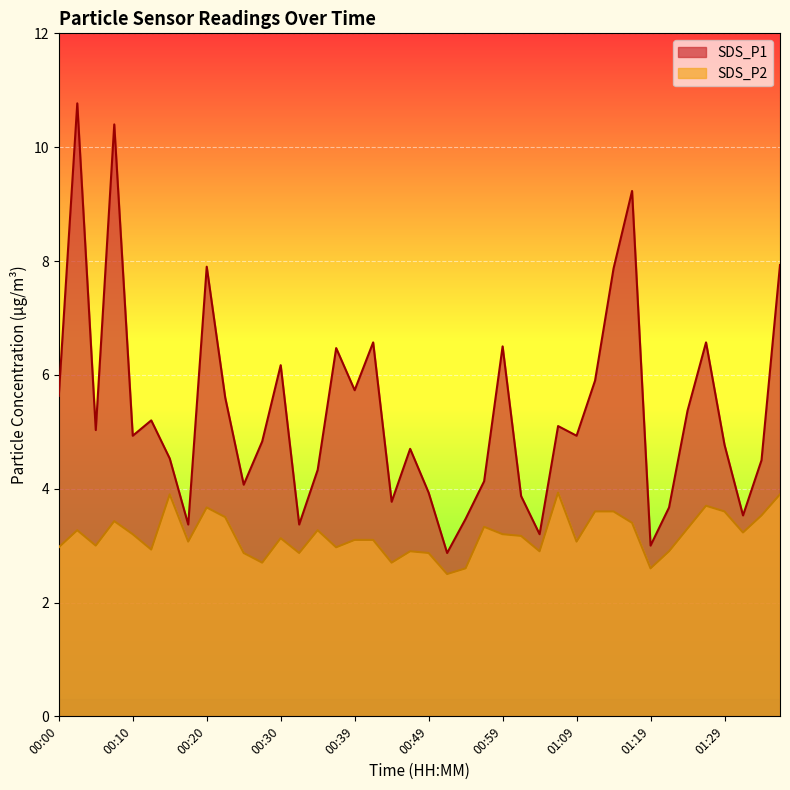

Reading left to right, transcribe all the data shown in this chart.

SDS_P1: 5.6	10.8	5.0	10.4	4.9	5.2	4.5	3.4	7.9	5.6	4.1	4.8	6.2	3.4	4.3	6.5	5.7	6.6	3.8	4.7	3.9	2.9	3.5	4.1	6.5	3.9	3.2	5.1	4.9	5.9	7.9	9.2	3.0	3.7	5.4	6.6	4.8	3.5	4.5	7.9
SDS_P2: 3.0	3.3	3.0	3.4	3.2	2.9	3.9	3.1	3.7	3.5	2.9	2.7	3.1	2.9	3.3	3.0	3.1	3.1	2.7	2.9	2.9	2.5	2.6	3.3	3.2	3.2	2.9	3.9	3.1	3.6	3.6	3.4	2.6	2.9	3.3	3.7	3.6	3.2	3.5	3.9